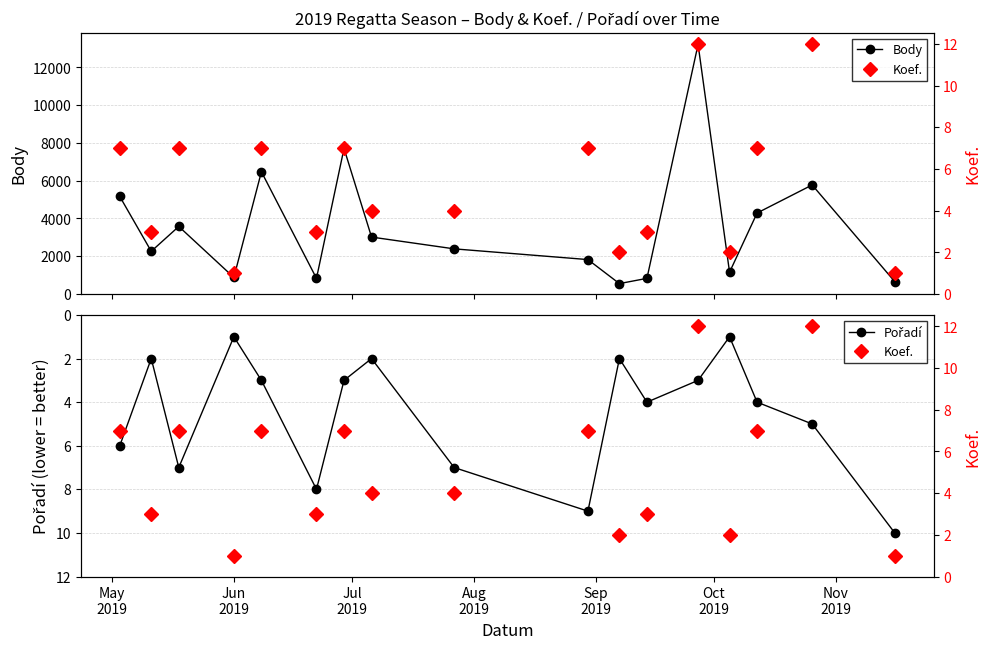

What is the maximum value for Body?

13212